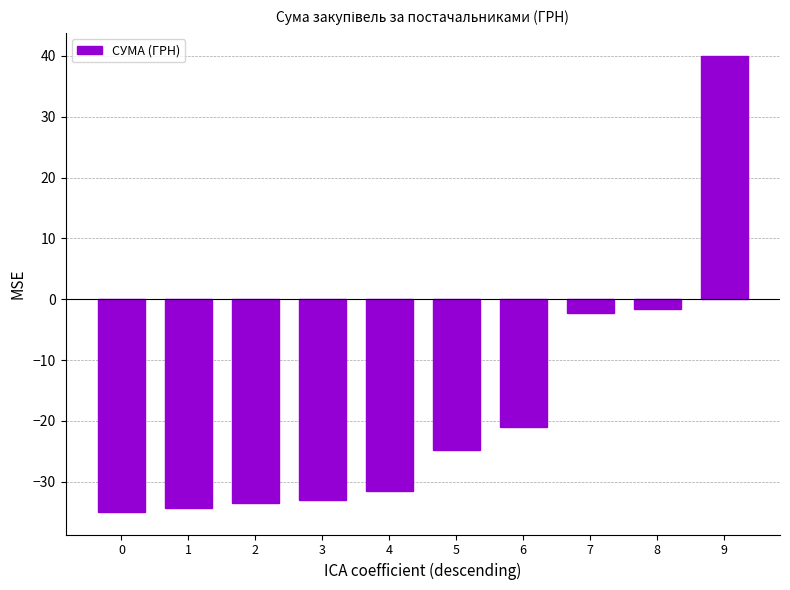

How many bars are there in total?

10